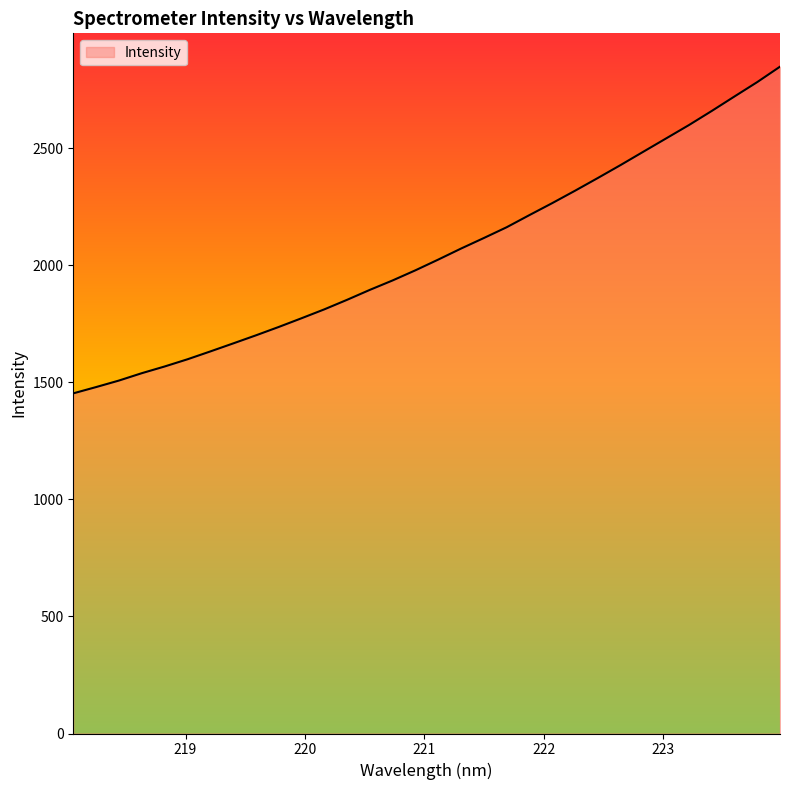

What is the difference between the maximum and minimum values?

1395.7